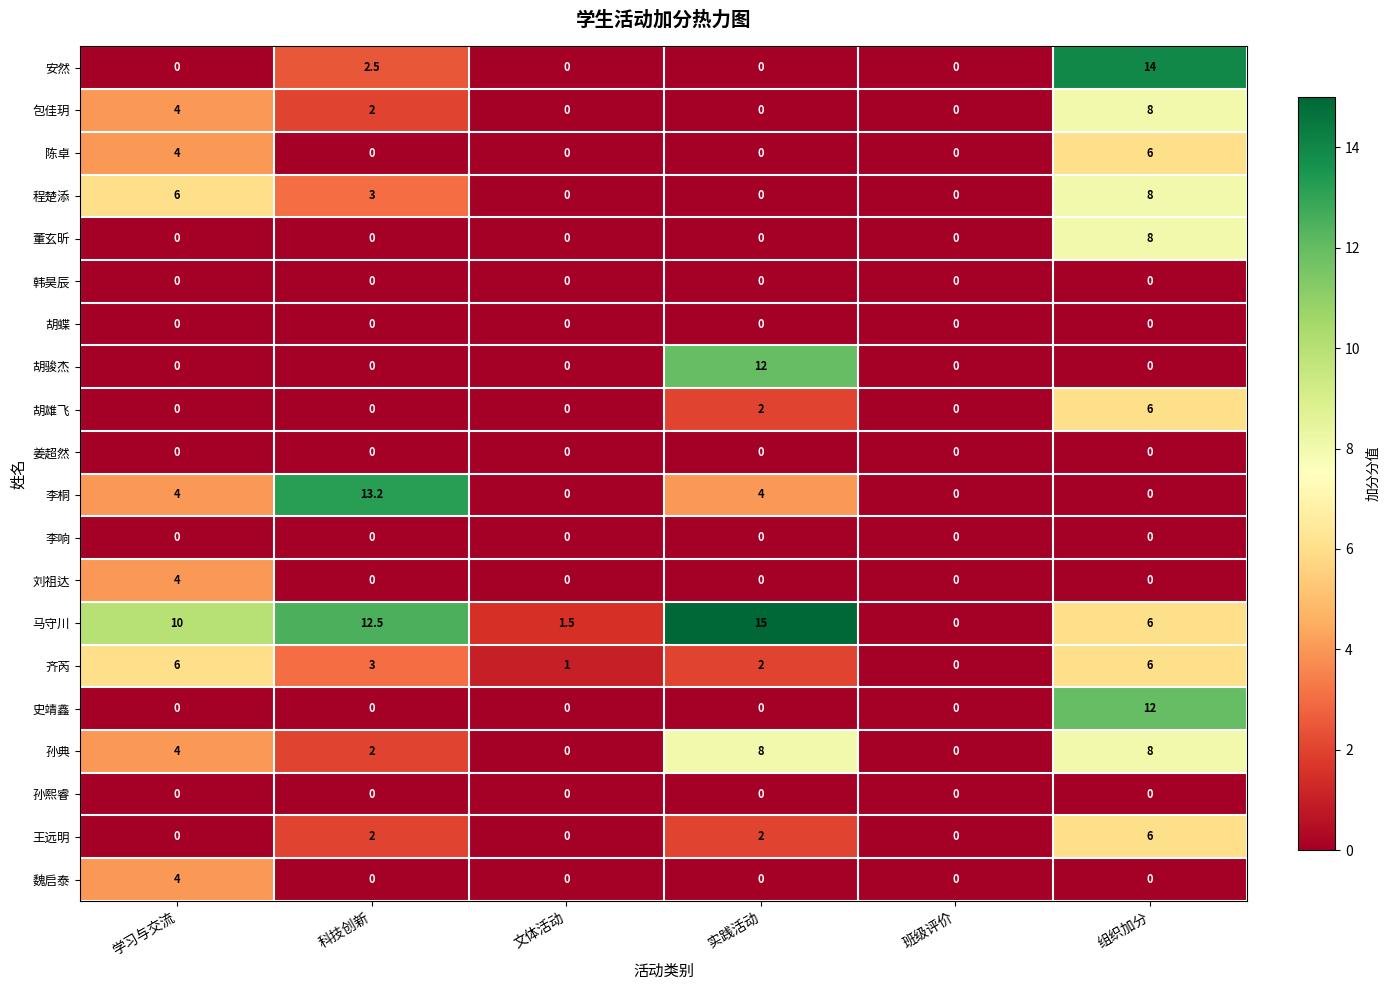

What is the difference between the highest and lowest values at 文体活动?

1.5